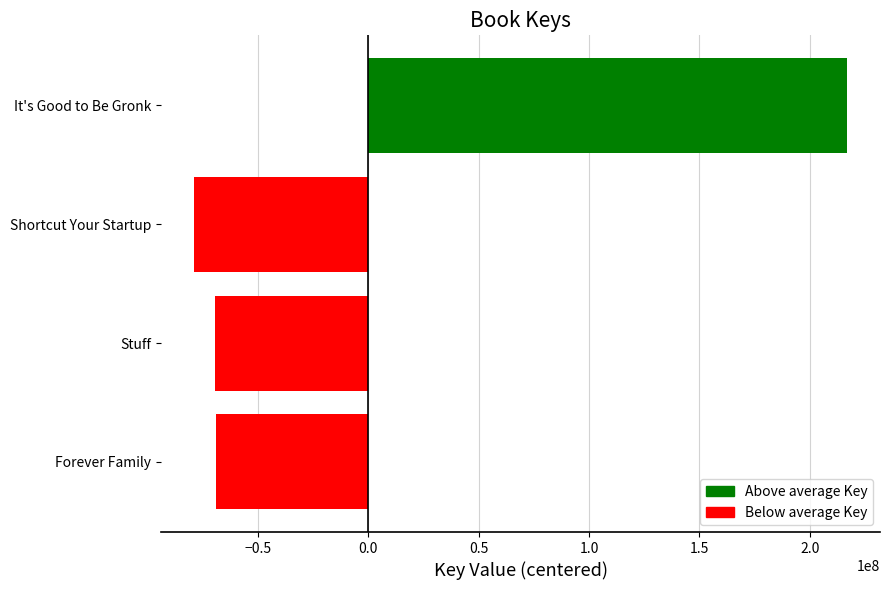

The chart shows a value of 103359477.2 at It's Good to Be Gronk. True or false?

False